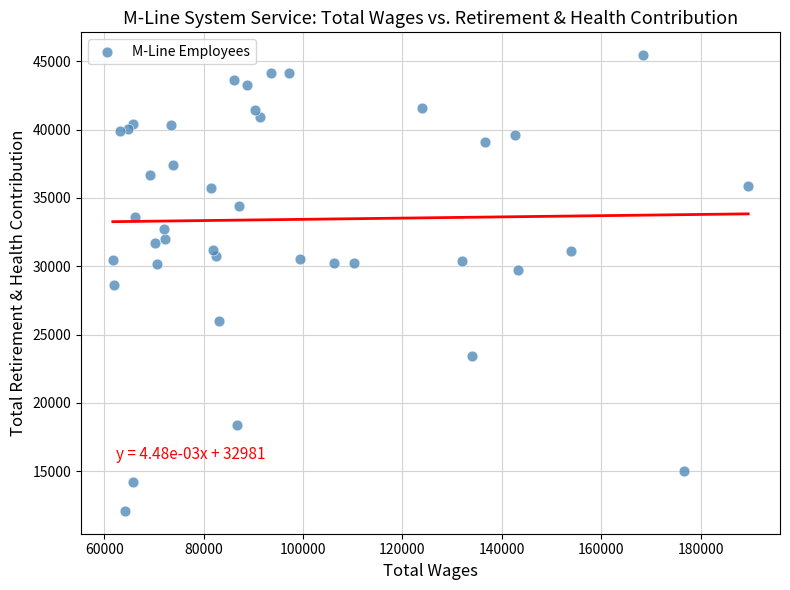

What is the range of X values (max minus min)?

127825